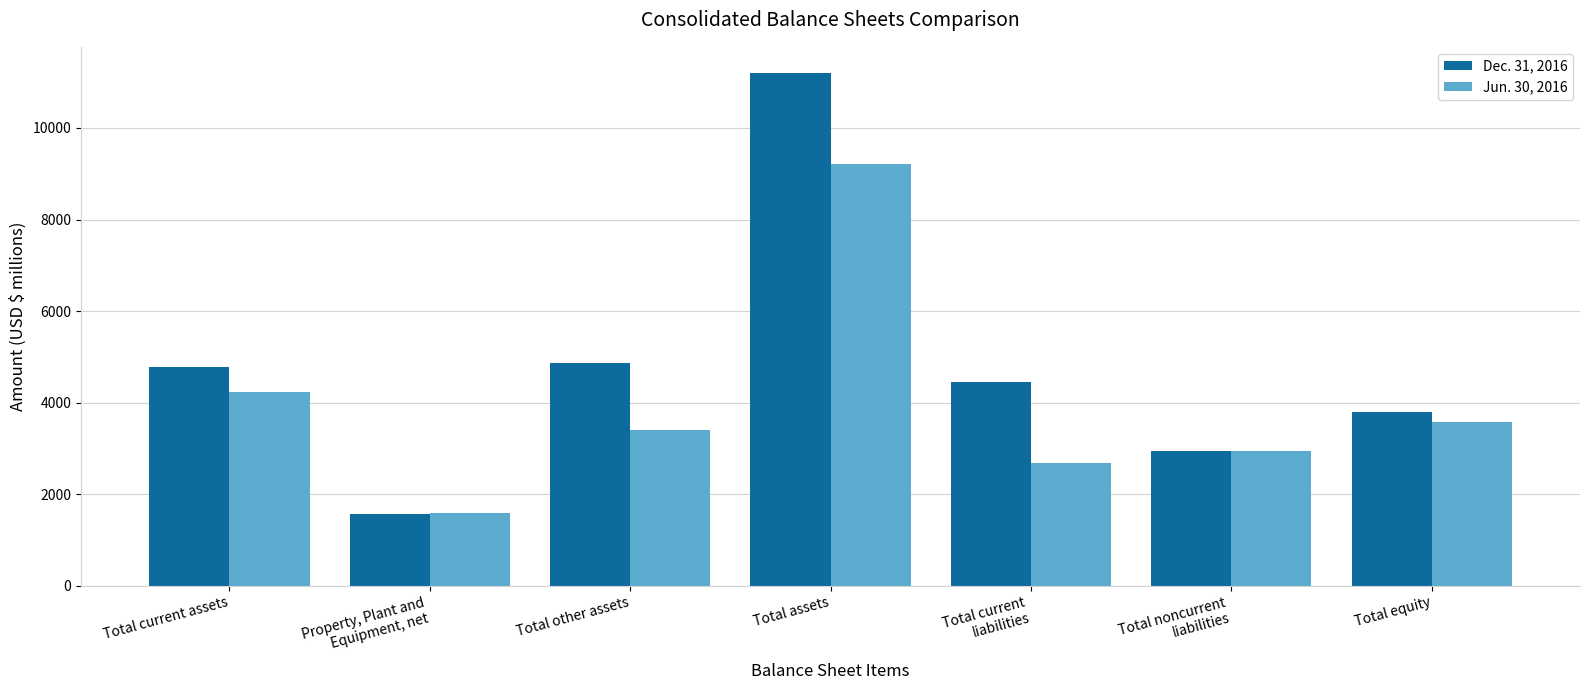

Is it true that Dec. 31, 2016 equals 4789 at Total current assets?

True